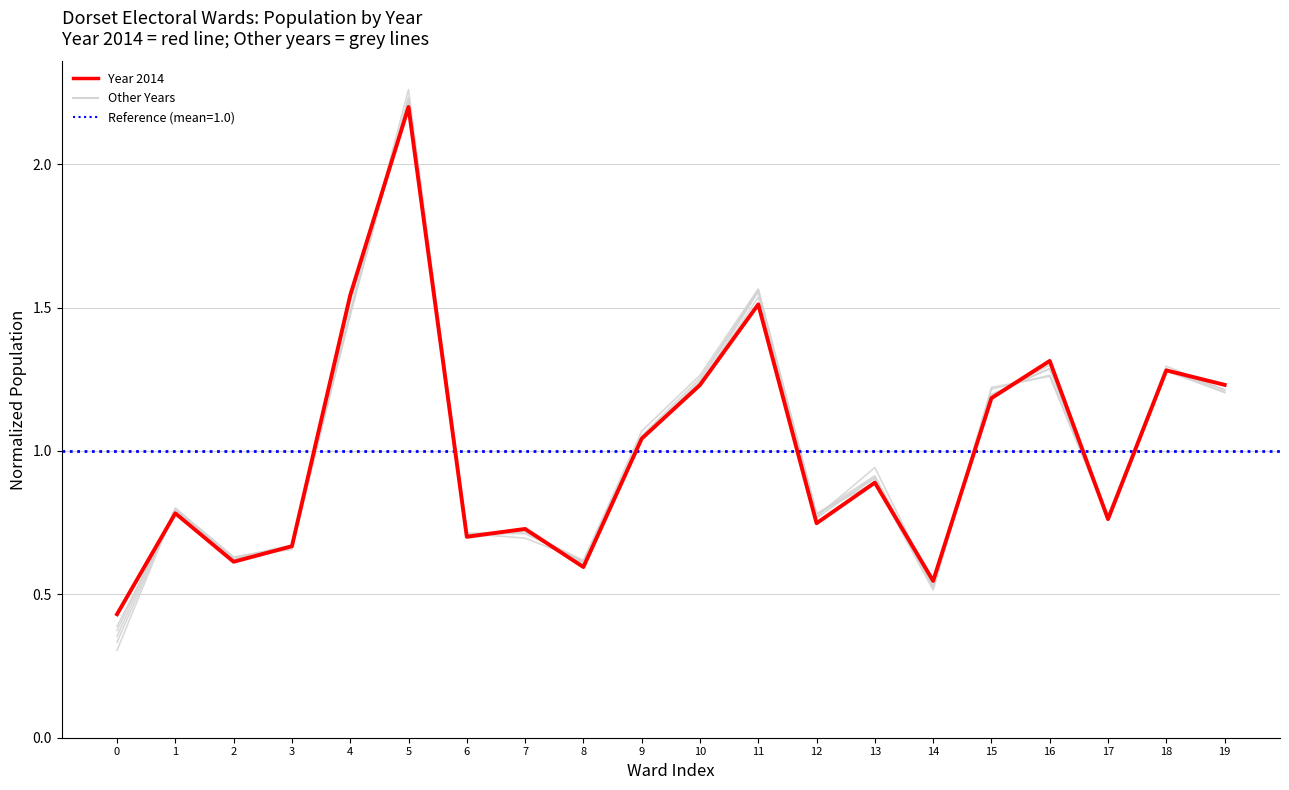

How many distinct data groups are displayed?

6